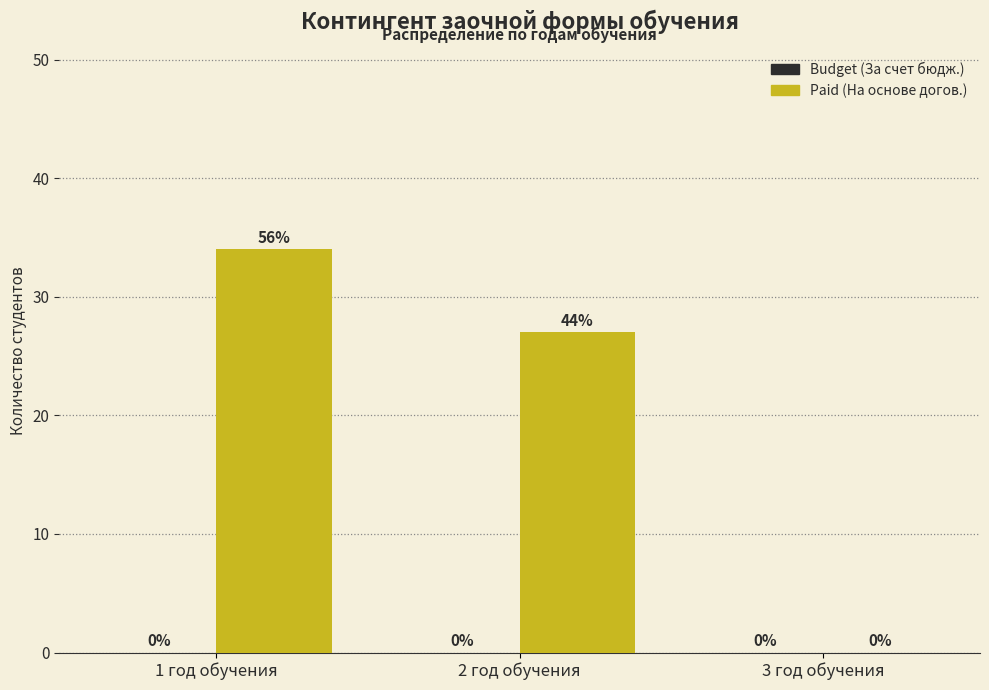

Reading left to right, extract all data points from this chart.

1 год обучения=34	2 год обучения=27	3 год обучения=0